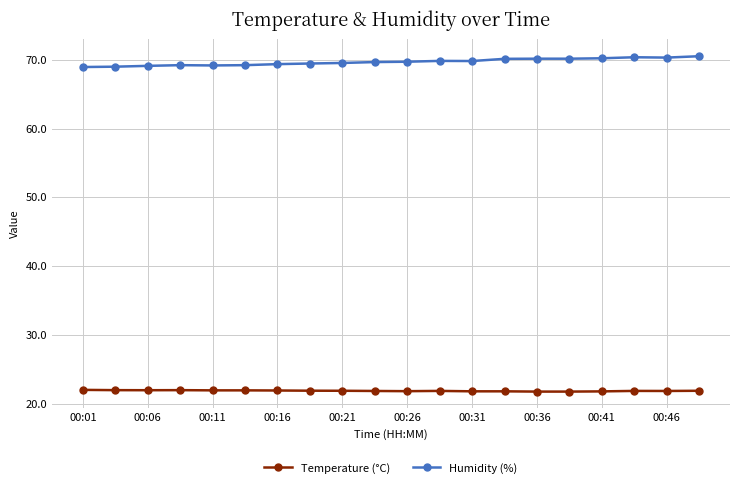

List the series in order of their overall mean, lowest first.

Temperature (°C), Humidity (%)